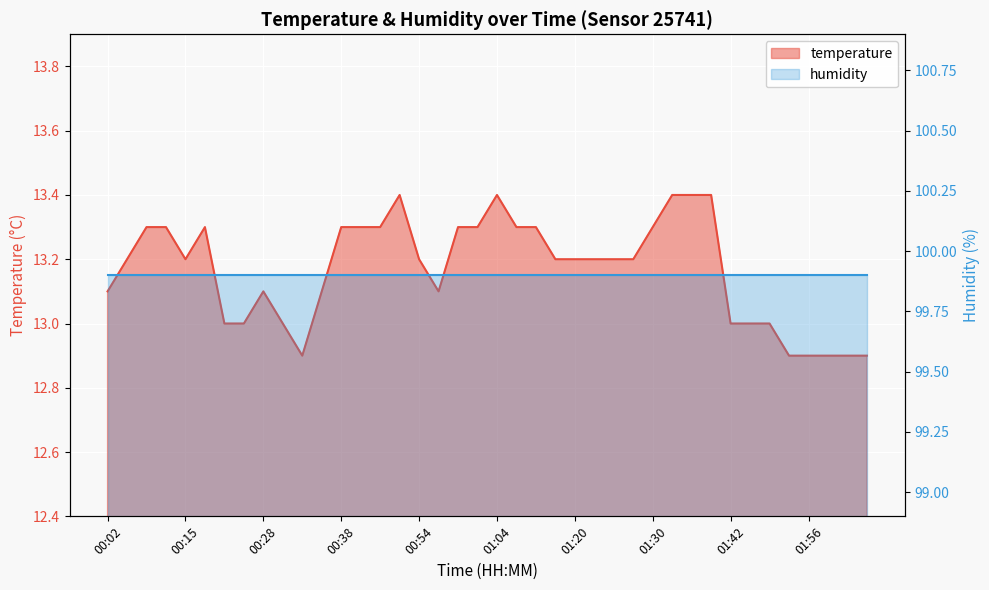

How many values exceed 13?

28